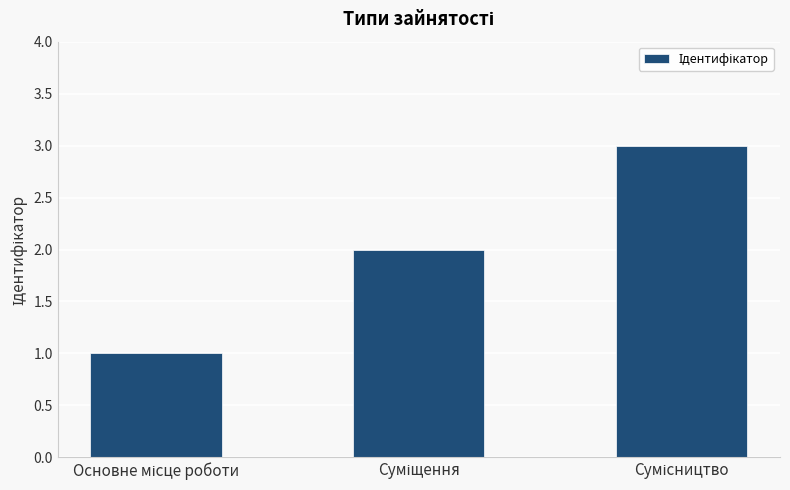

What is the greatest value displayed?

3